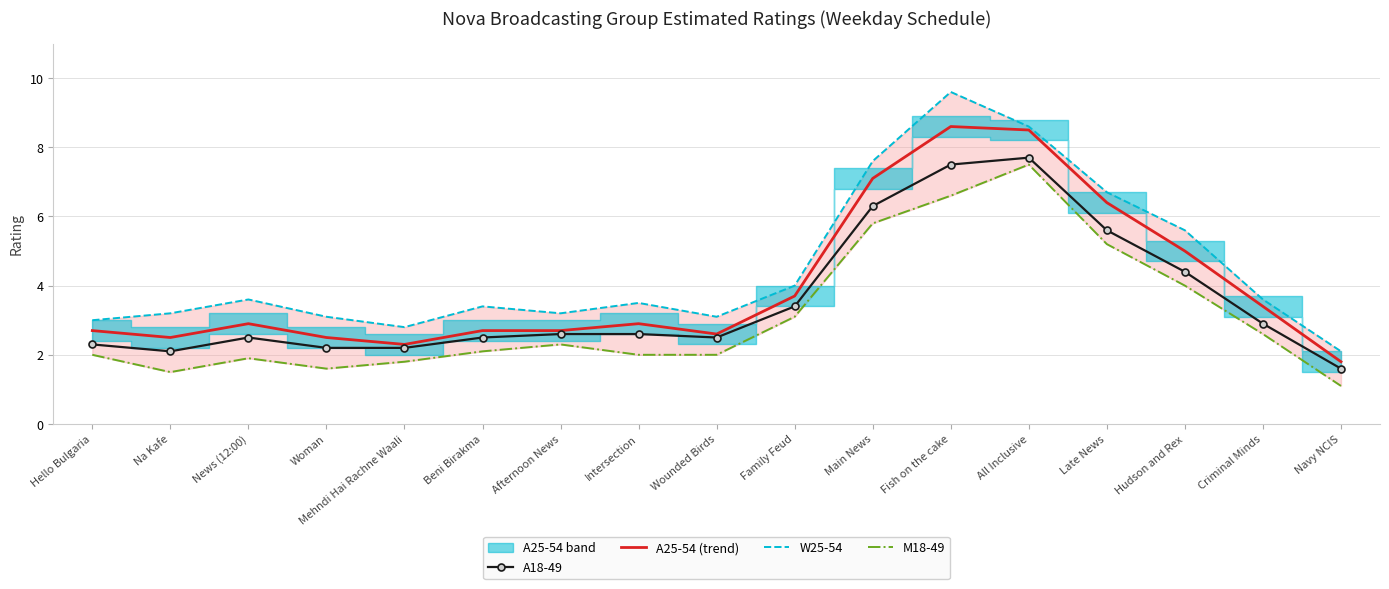

At how many categories does at least one series exceed 6?

4